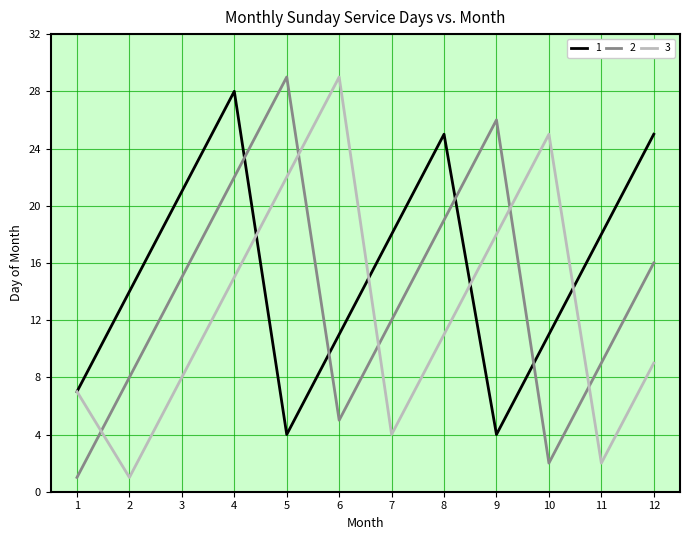

What is the total value across all series at 3?

44